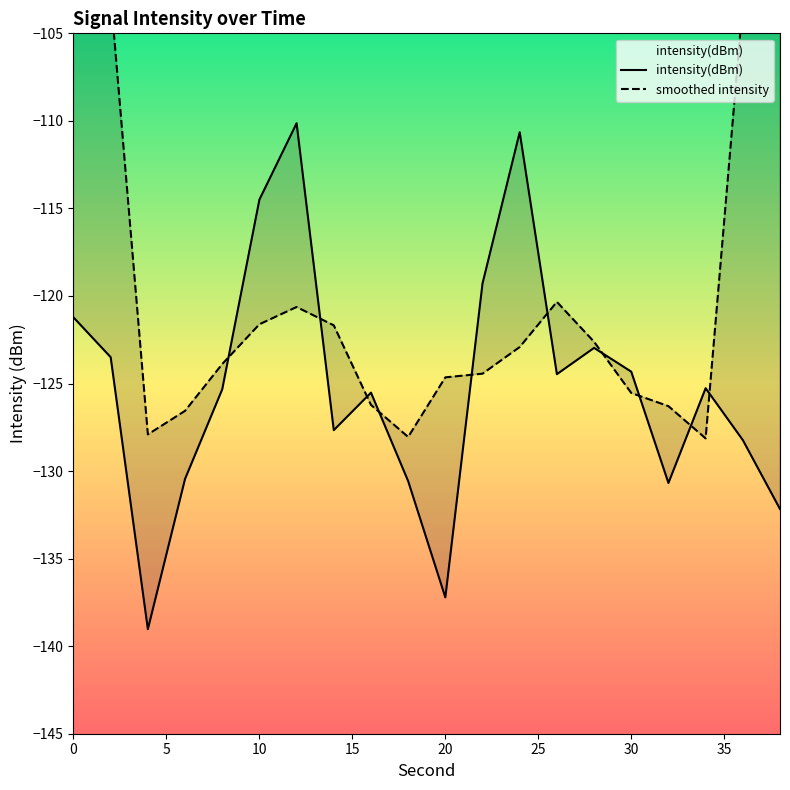

How many categories are shown in the chart?

20